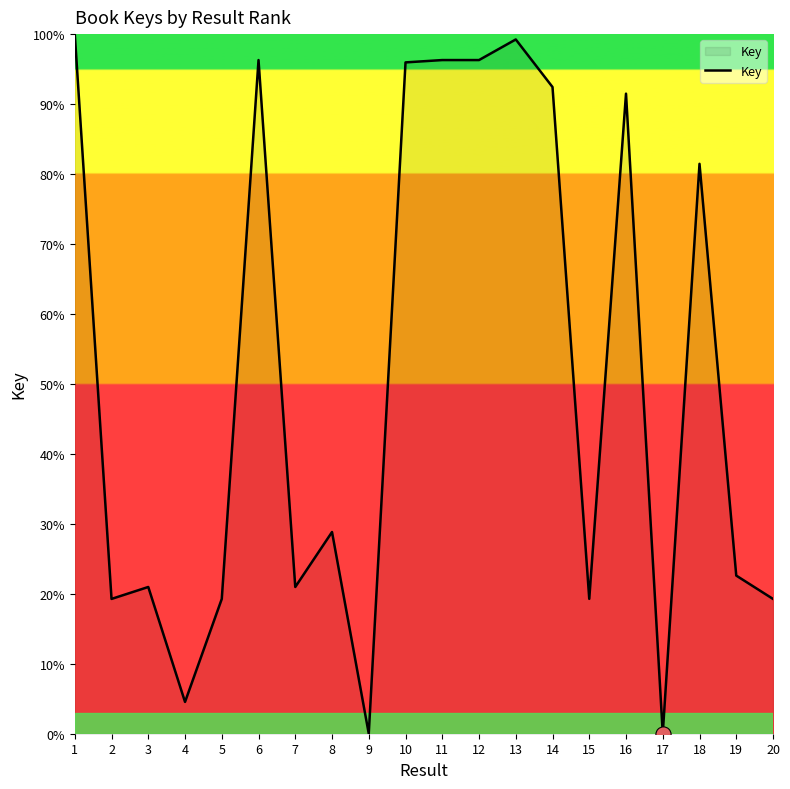

What is the change in value from 4 to 17?

-4.5